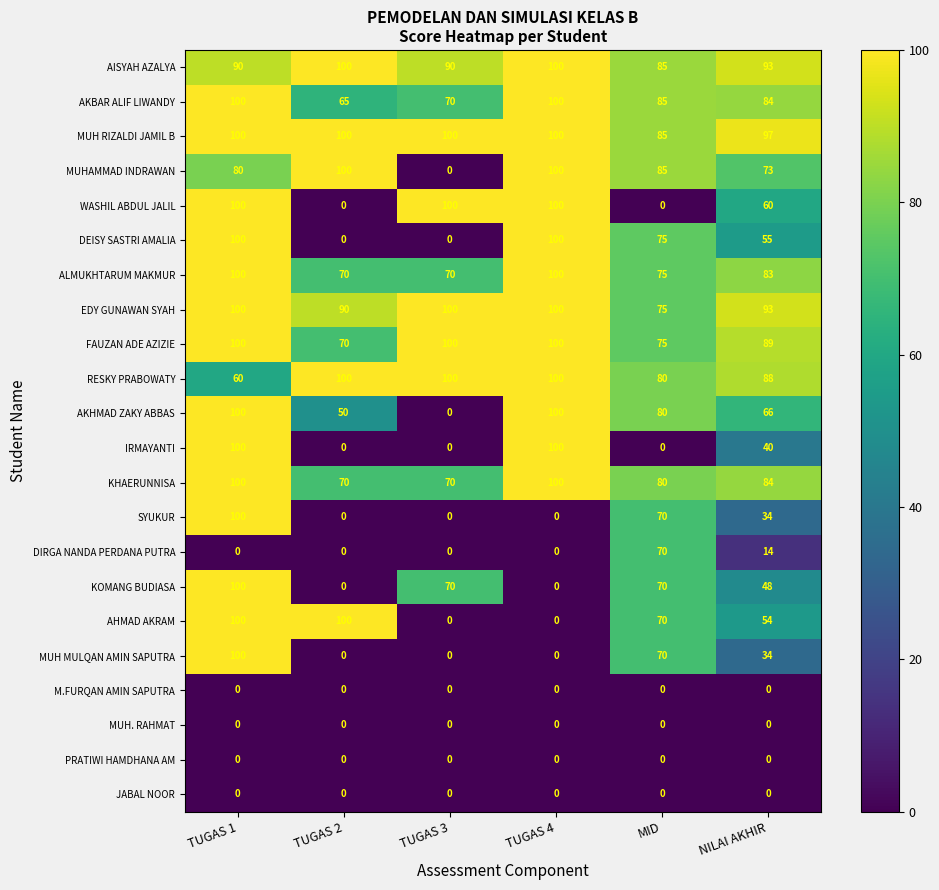

Between TUGAS 2 and NILAI AKHIR, which series saw the biggest shift?

WASHIL ABDUL JALIL